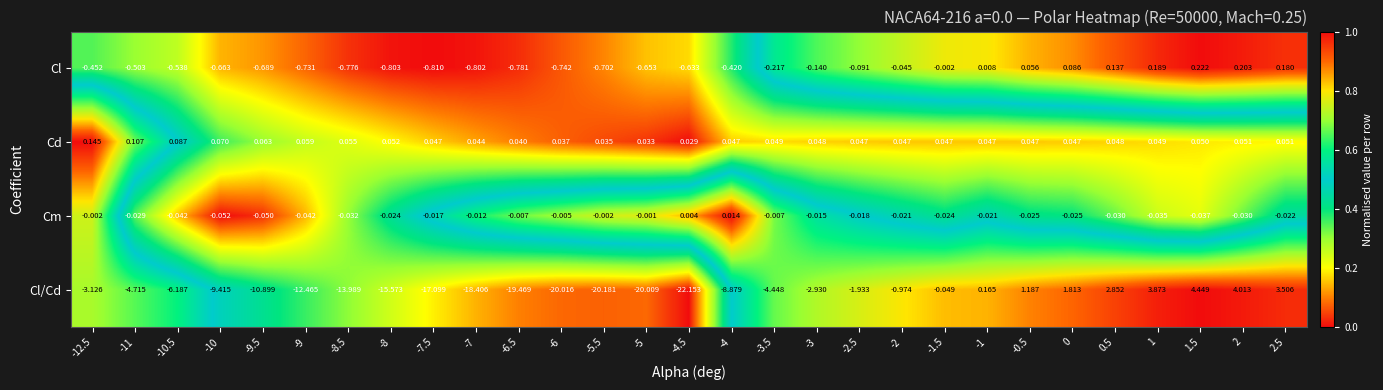

Which series has the largest range (max minus min)?

Cl/Cd